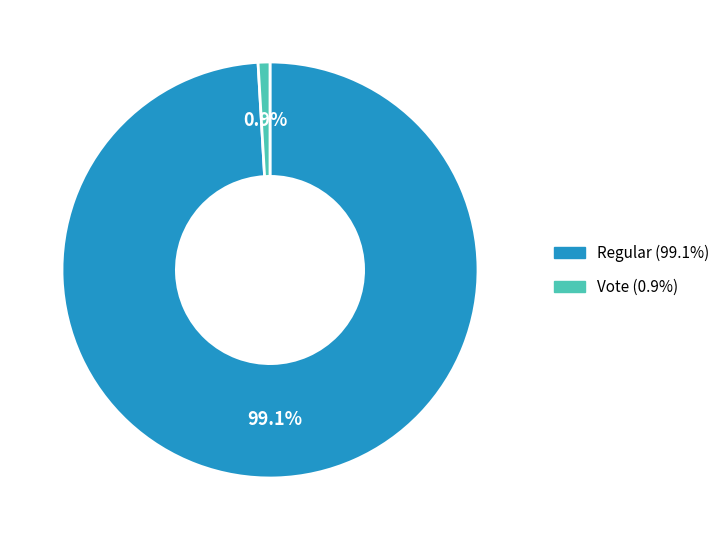

Does any single category account for the majority?

Yes